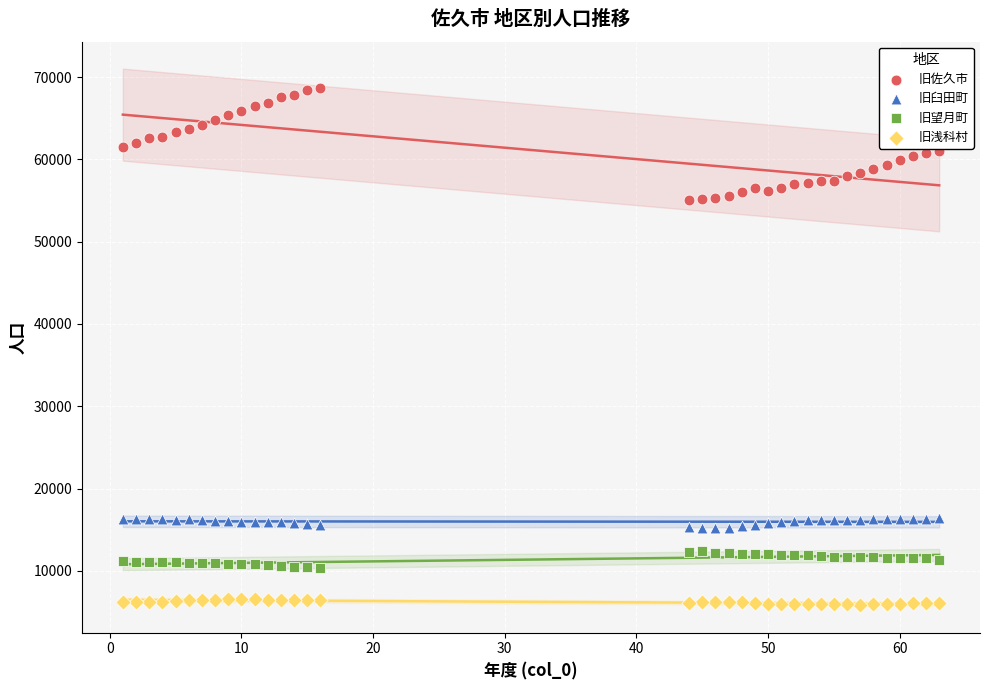

What are all the series names shown in the legend?

旧佐久市, 旧臼田町, 旧望月町, 旧浅科村